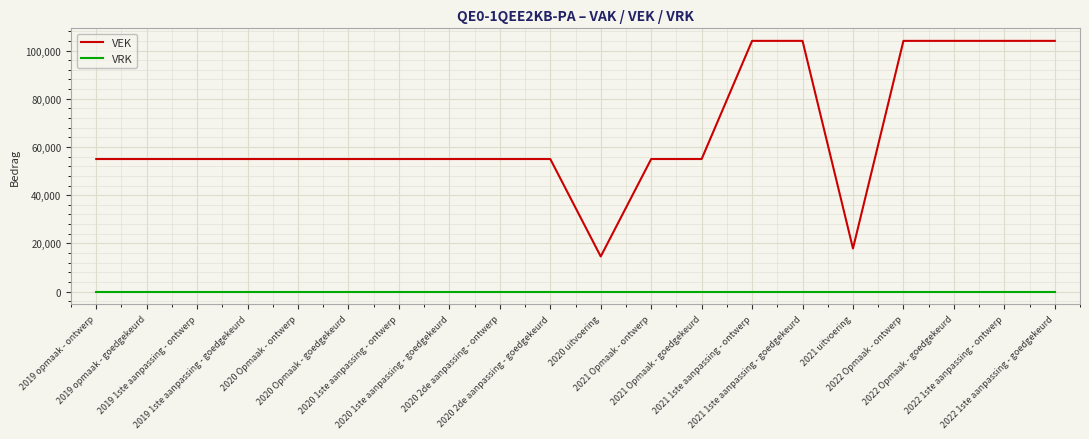

At how many categories does at least one series exceed 59347?

6